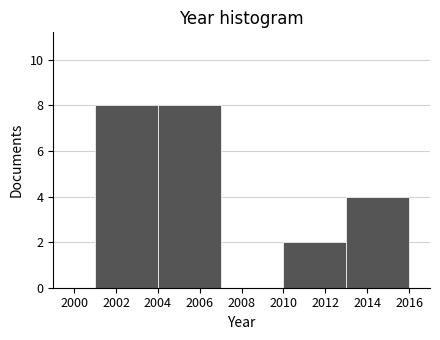

Reading left to right, transcribe this chart: for each bar, give the range it covers on the x-axis and its height. The values are not printed on the chart, so give them approximately, as read against the axis.

2001 to 2004: 8
2004 to 2007: 8
2007 to 2010: 0
2010 to 2013: 2
2013 to 2016: 4